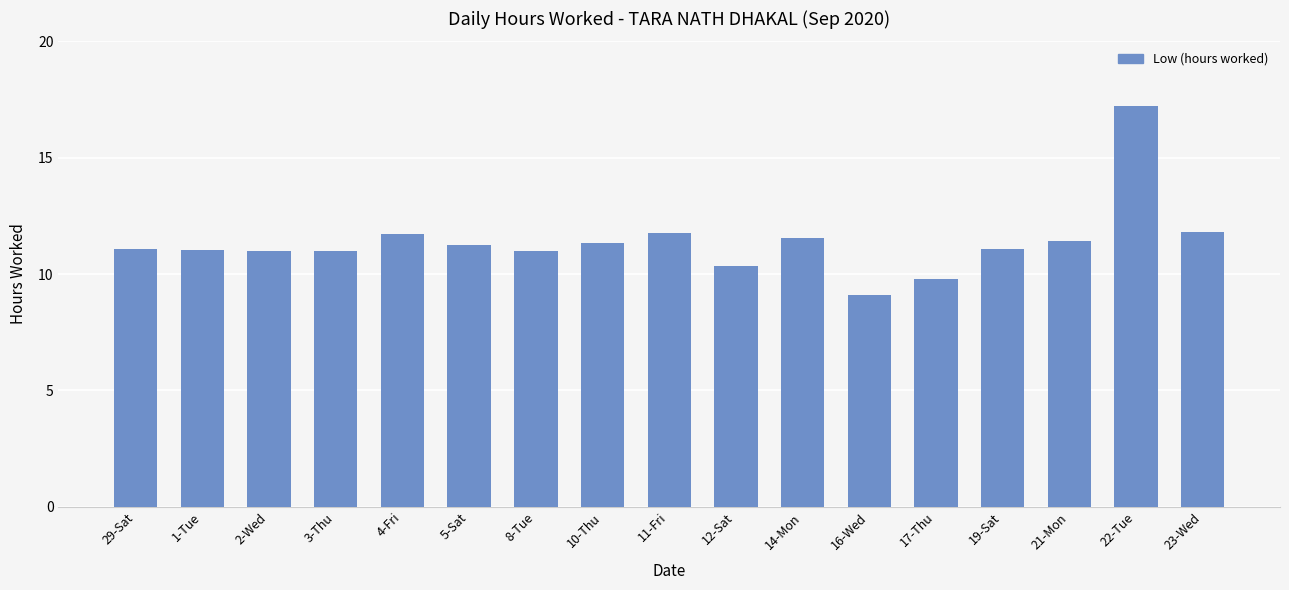

How many distinct data groups are displayed?

1